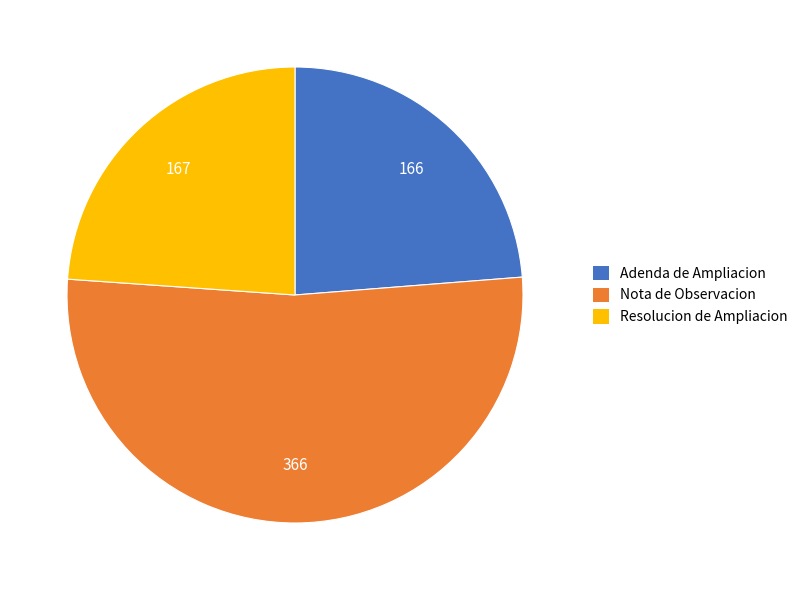

Approximately how many times larger is the value at Adenda de Ampliacion compared to Resolucion de Ampliacion?

1.0